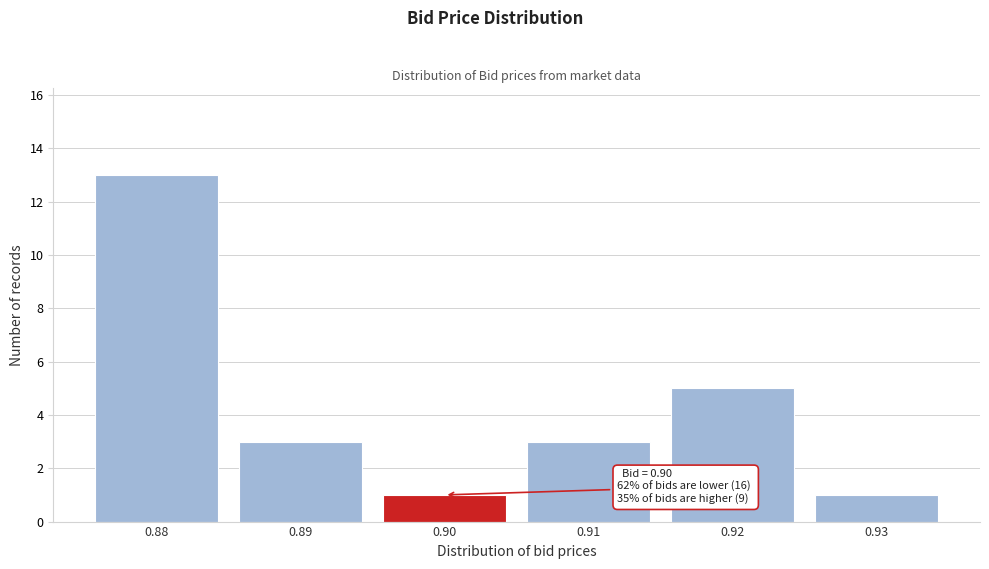

Over which range of the x-axis is the bar tallest?

0.875 to 0.885